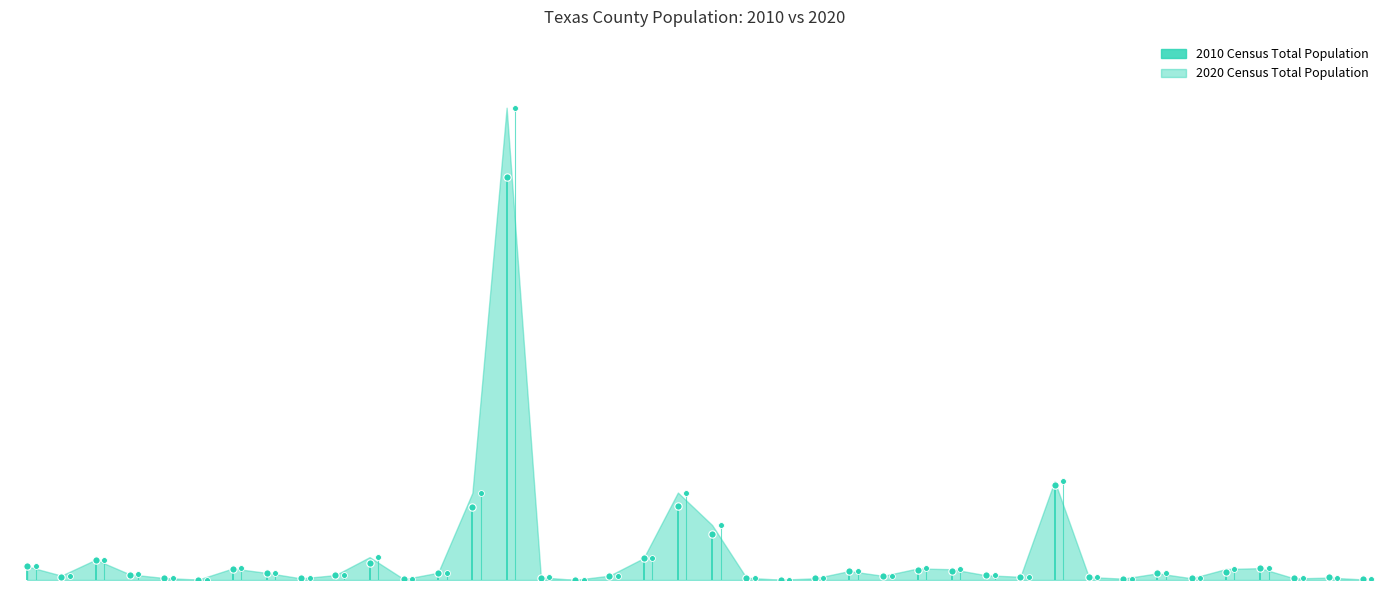

Which series reaches the maximum Y coordinate?

2020 Census Total Population